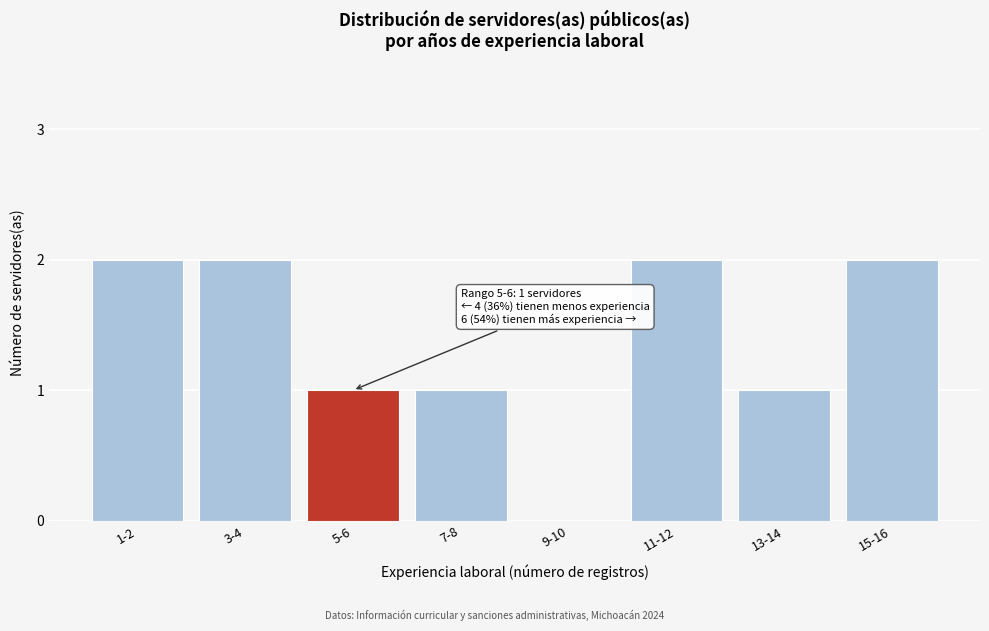

Reading right to left, extract all data points from this chart.

15-16=2	13-14=1	11-12=2	9-10=0	7-8=1	5-6=1	3-4=2	1-2=2